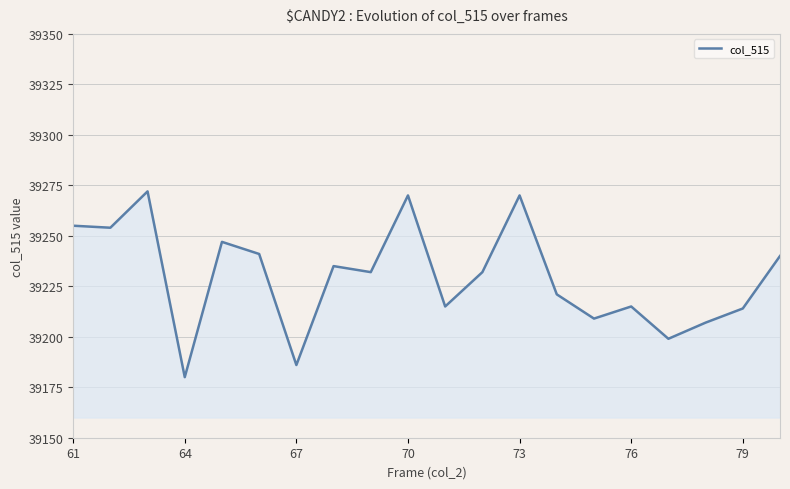

What is the difference between the maximum and minimum values?

92